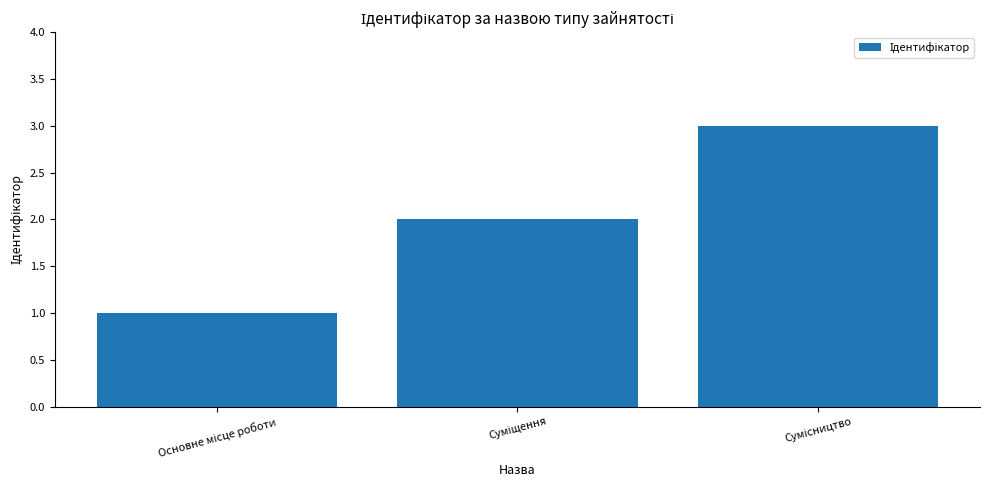

What is the value of the 3rd bar from the left?

3